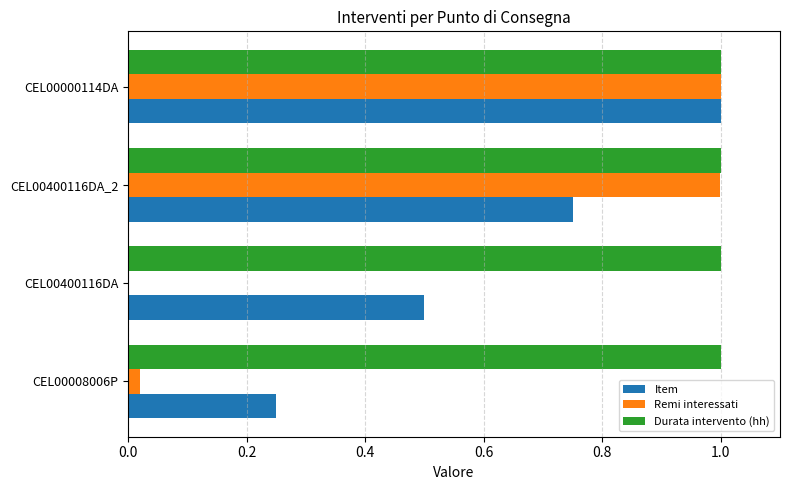

True or false: Item has a value of 0.7 at CEL00400116DA.

False